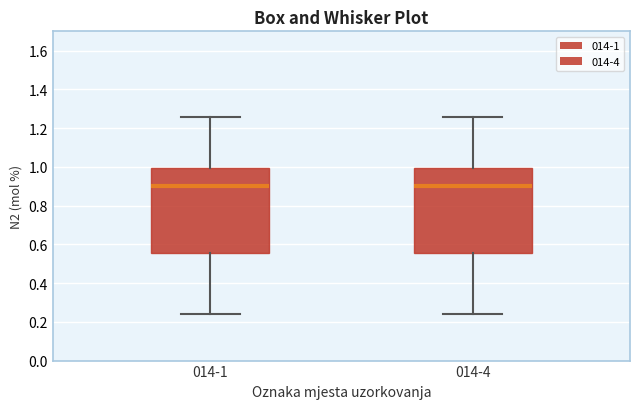

Reading left to right, read every box against the y-axis: the position of its median line, the range the box covers, and the ends of its whiskers. The values are not printed on the chart, so give them approximately, as read against the axis.

014-1: median 0.90, box 0.56 to 1.00, whiskers 0.24 to 1.26
014-4: median 0.90, box 0.56 to 1.00, whiskers 0.24 to 1.26